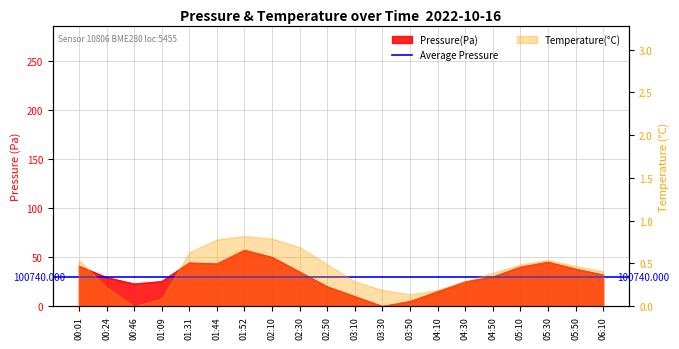

Which category has the lowest value across all series?

03:30